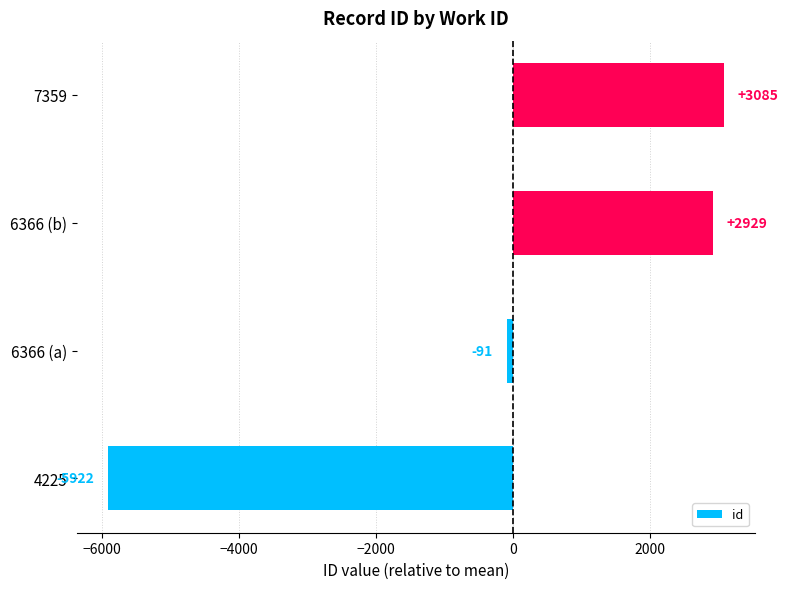

Count the number of data series in this chart.

1